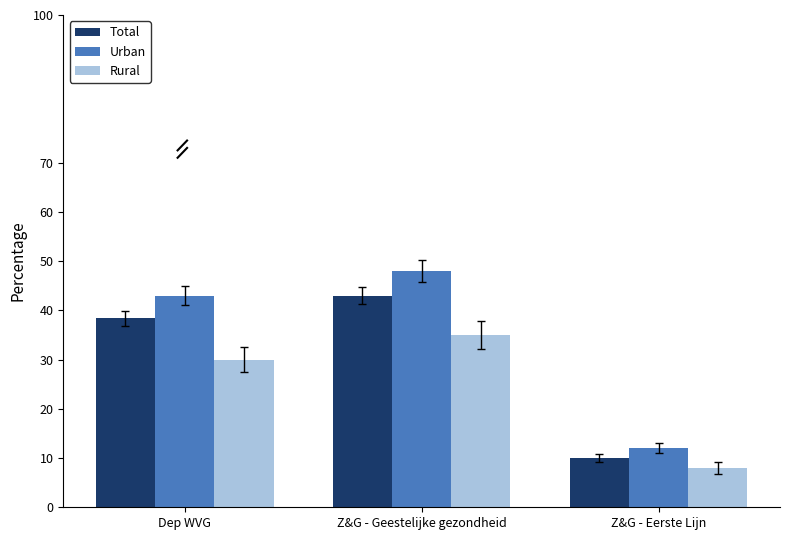

What are all the series names shown in the legend?

Total, Urban, Rural